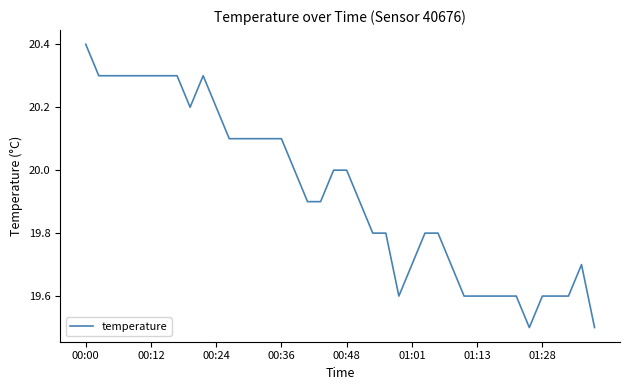

What is the smallest value displayed?

19.5